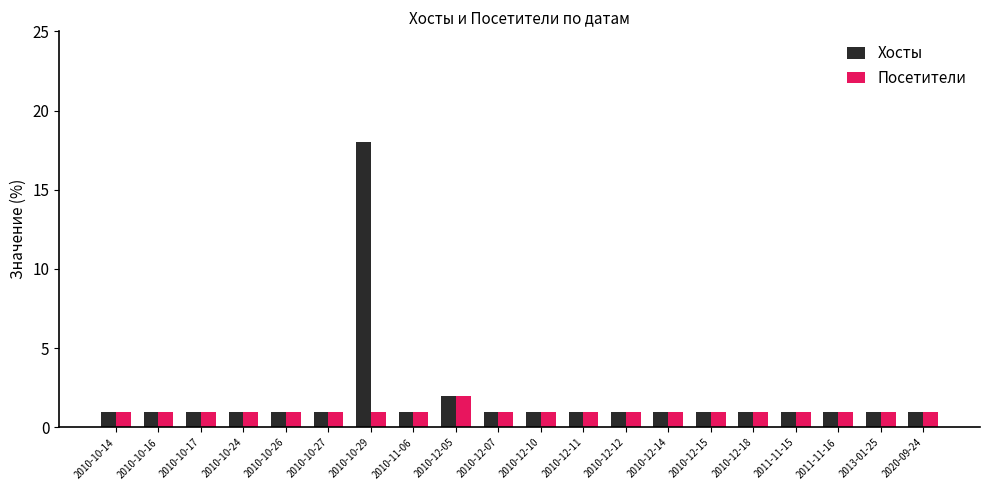

How many categories are shown in the chart?

20